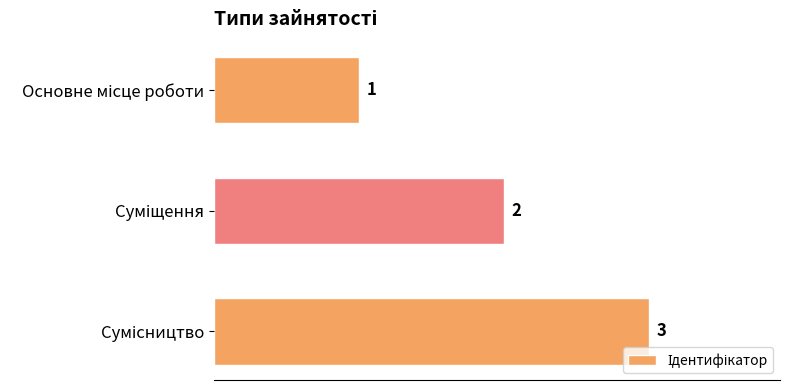

How many values are between 1 and 3?

3